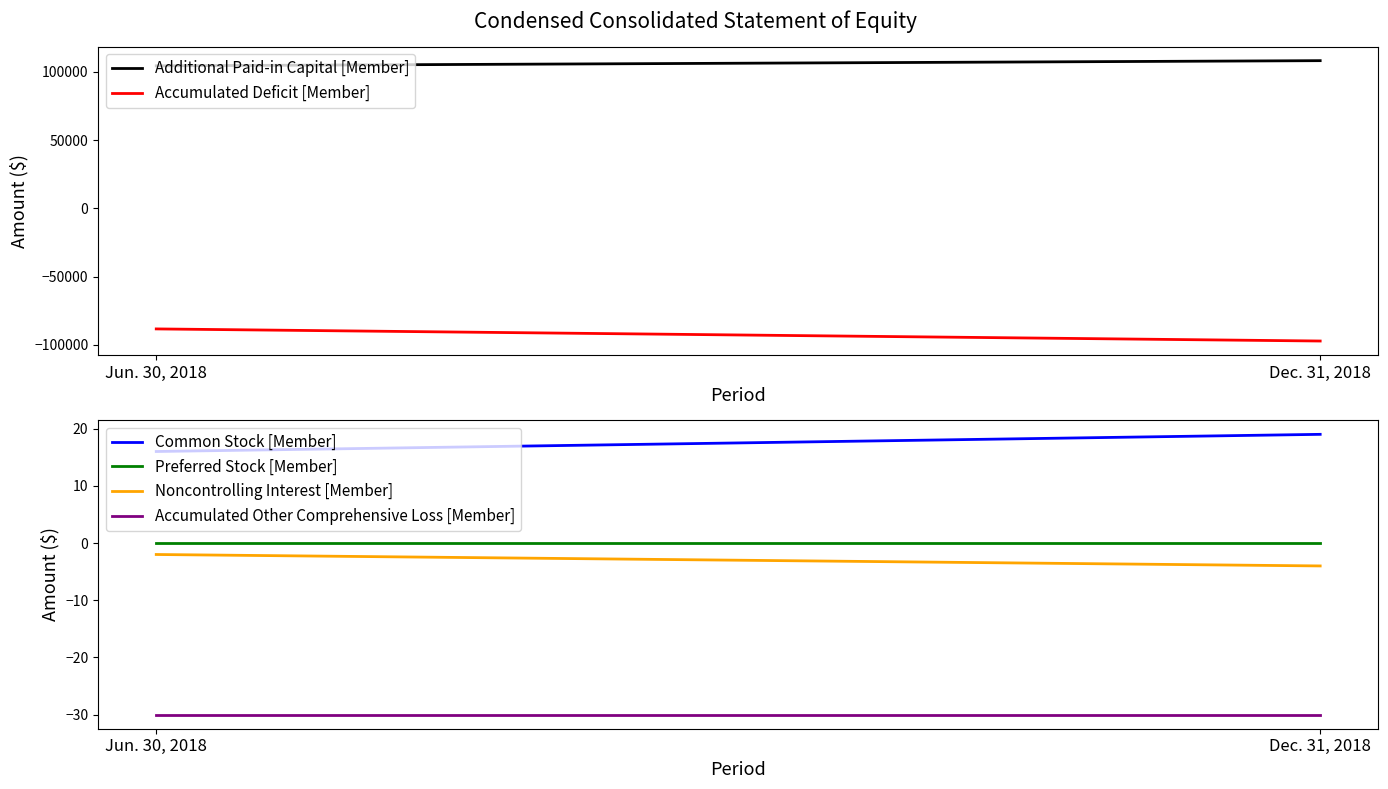

Reading right to left, what are all the values shown in this chart?

Additional Paid-in Capital [Member]: Dec. 31, 2018=108188	Jun. 30, 2018=104408
Accumulated Deficit [Member]: Dec. 31, 2018=-97095	Jun. 30, 2018=-88228
Common Stock [Member]: Dec. 31, 2018=19	Jun. 30, 2018=16
Preferred Stock [Member]: Dec. 31, 2018=0	Jun. 30, 2018=0
Noncontrolling Interest [Member]: Dec. 31, 2018=-4	Jun. 30, 2018=-2
Accumulated Other Comprehensive Loss [Member]: Dec. 31, 2018=-30	Jun. 30, 2018=-30